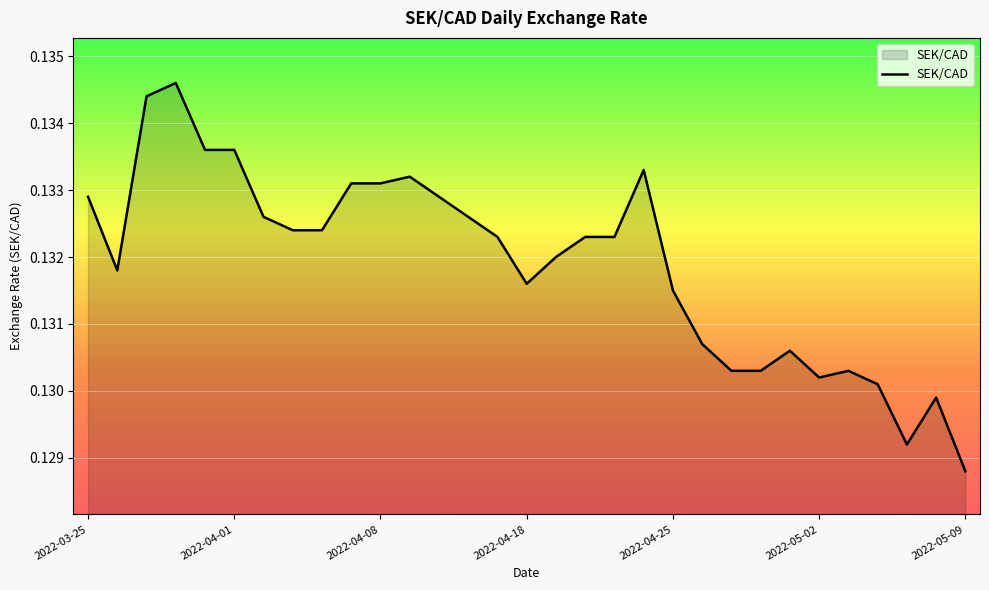

How many lines are shown in the chart?

1